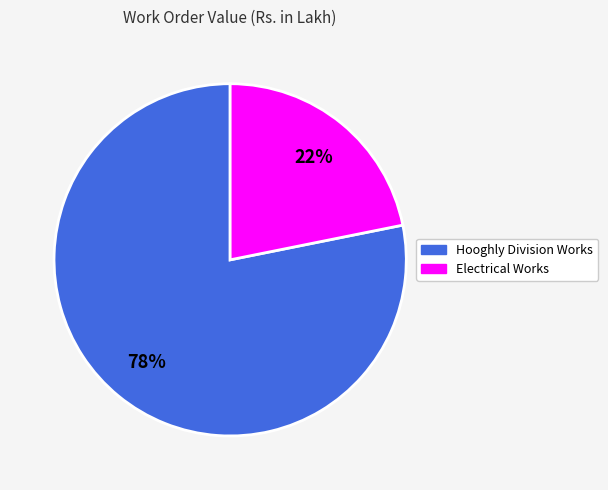

To the nearest percent, what is the average slice percentage?

50%